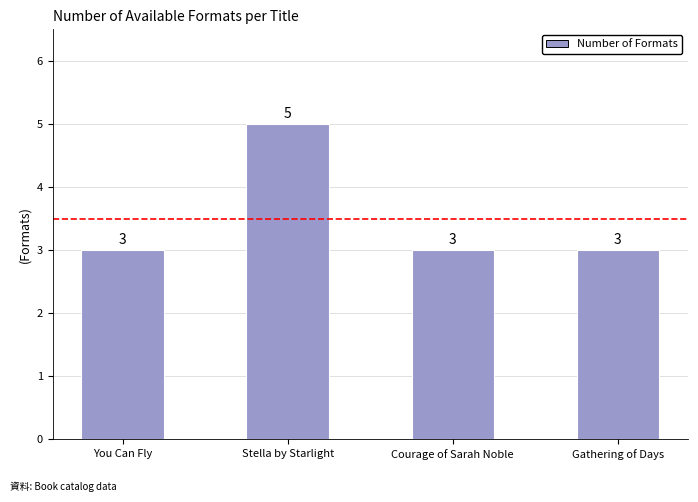

What is the label of the 1st bar from the left?

You Can Fly